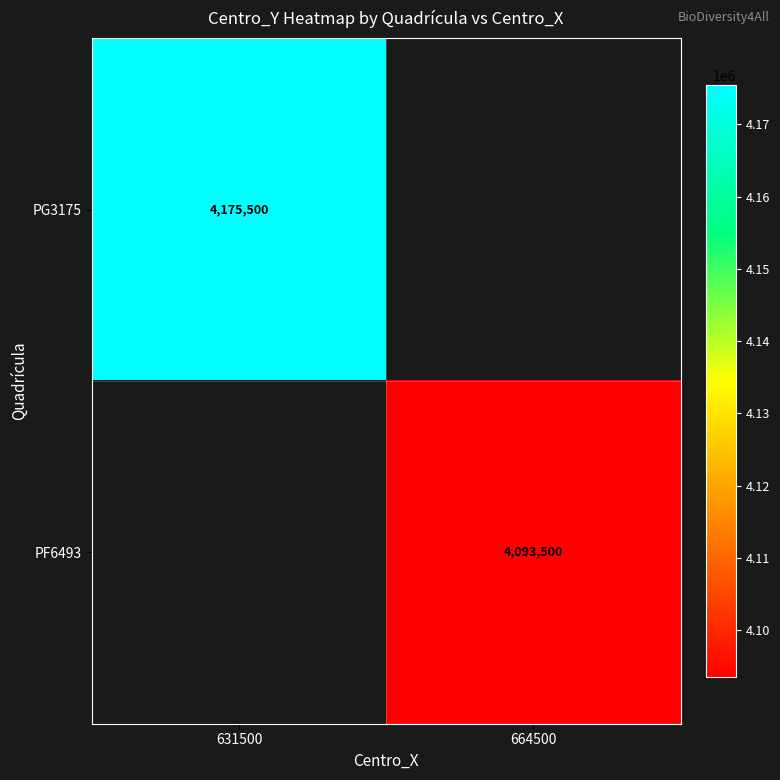

The PF6493 series shows 4093500 at 664500. True or false?

True